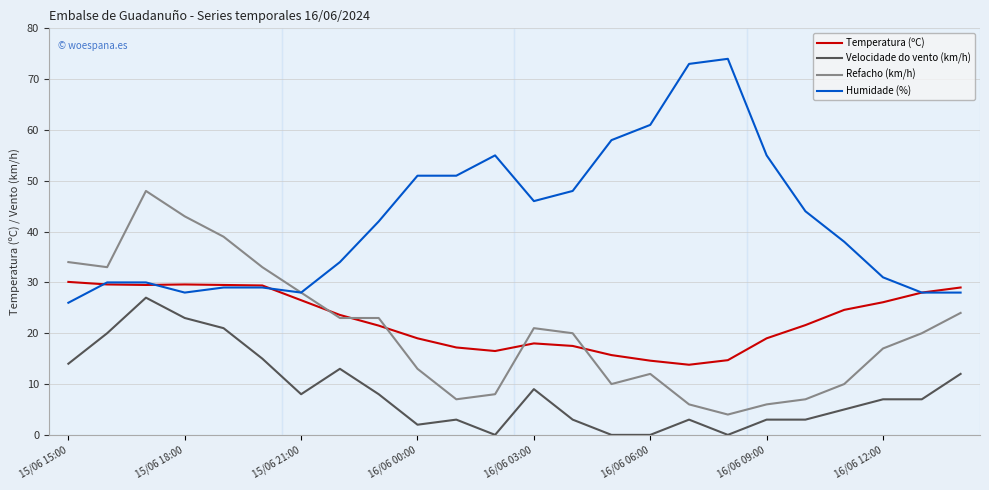

Which series has the largest total across all categories?

Humidade (%)